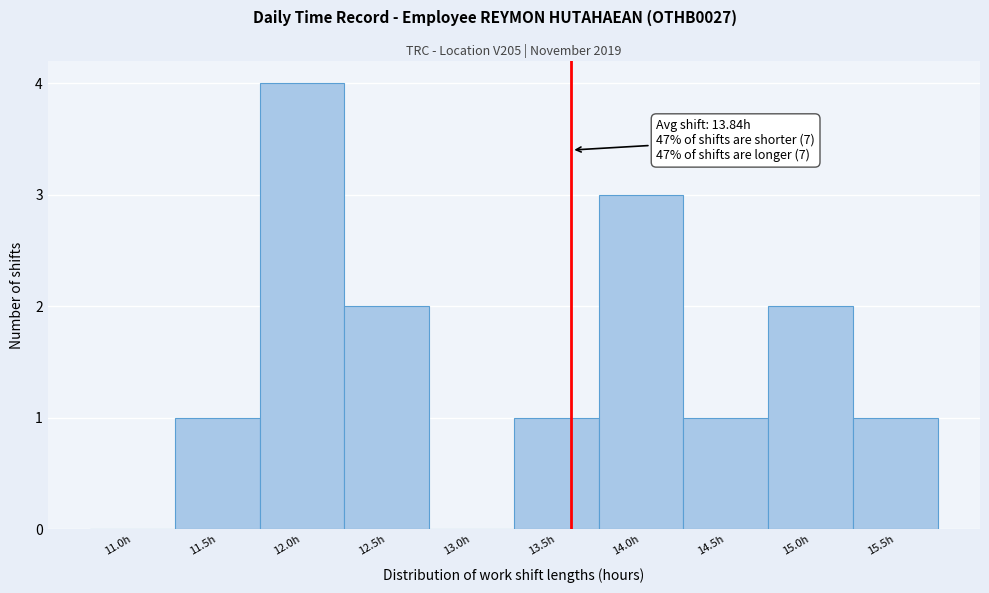

Reading left to right, what are all the values shown in this chart?

11.0h=0	11.5h=1	12.0h=4	12.5h=2	13.0h=0	13.5h=1	14.0h=3	14.5h=1	15.0h=2	15.5h=1